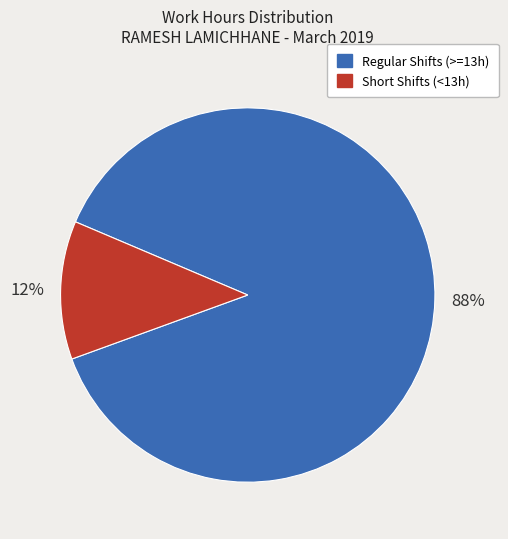

To the nearest percent, what is the average slice percentage?

50%